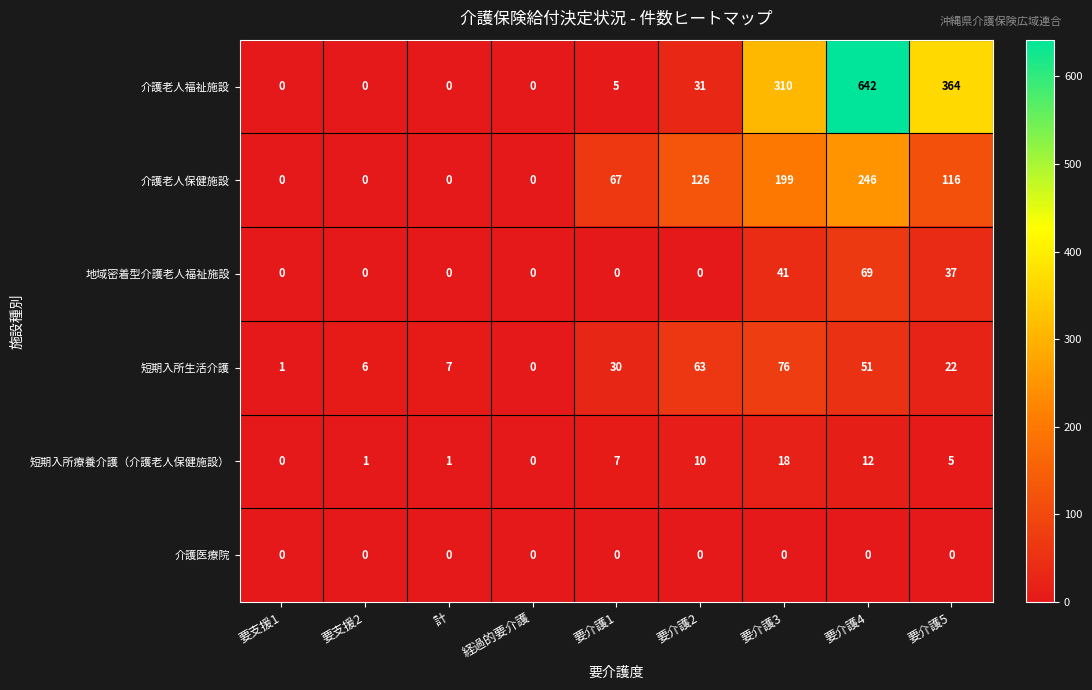

The 介護老人保健施設 series shows 0 at 要支援1. True or false?

True